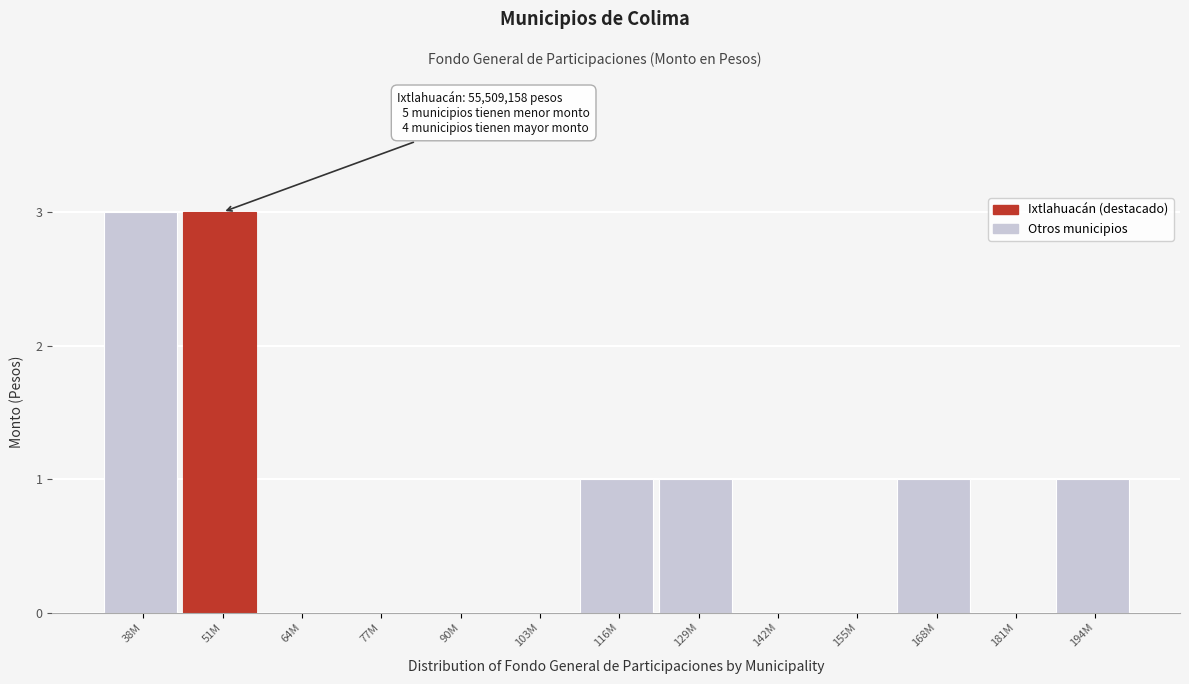

Reading left to right, list all the values displayed in this chart.

38M=3	51M=3	64M=0	77M=0	90M=0	103M=0	116M=1	129M=1	142M=0	155M=0	168M=1	181M=0	194M=1